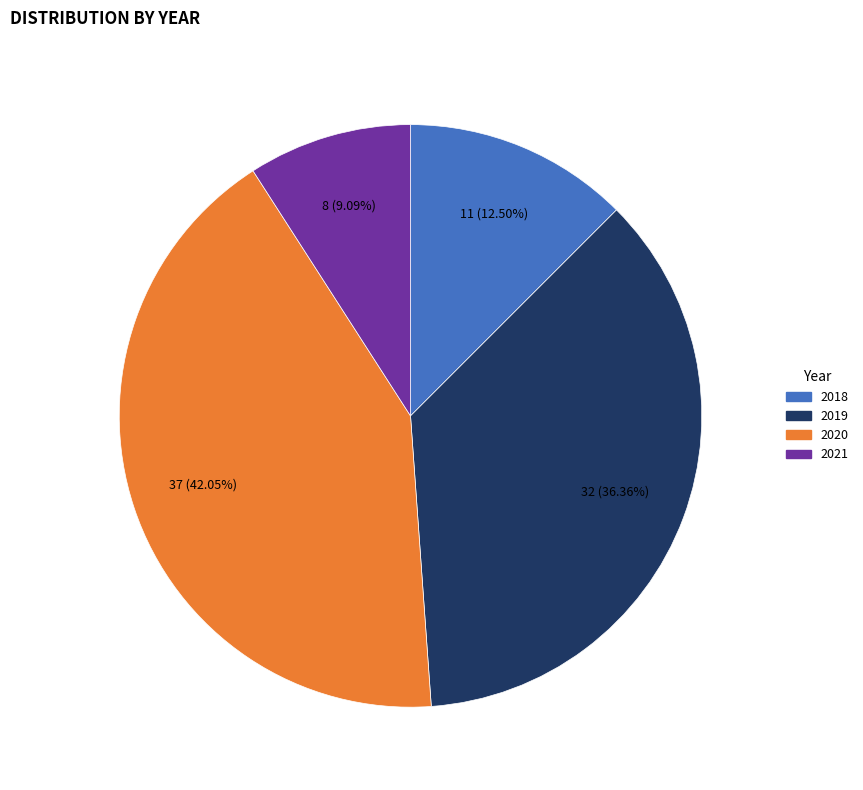

Which category has the biggest portion of the pie?

2020